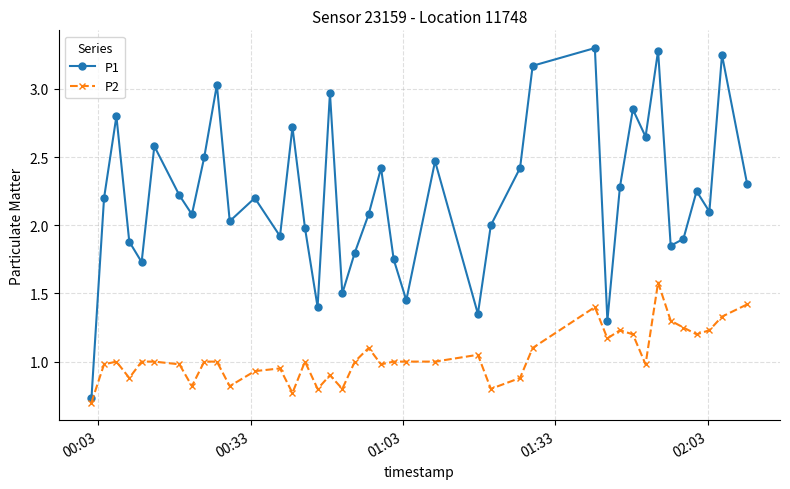

True or false: P1 has more than 0 interior local peaks.

True